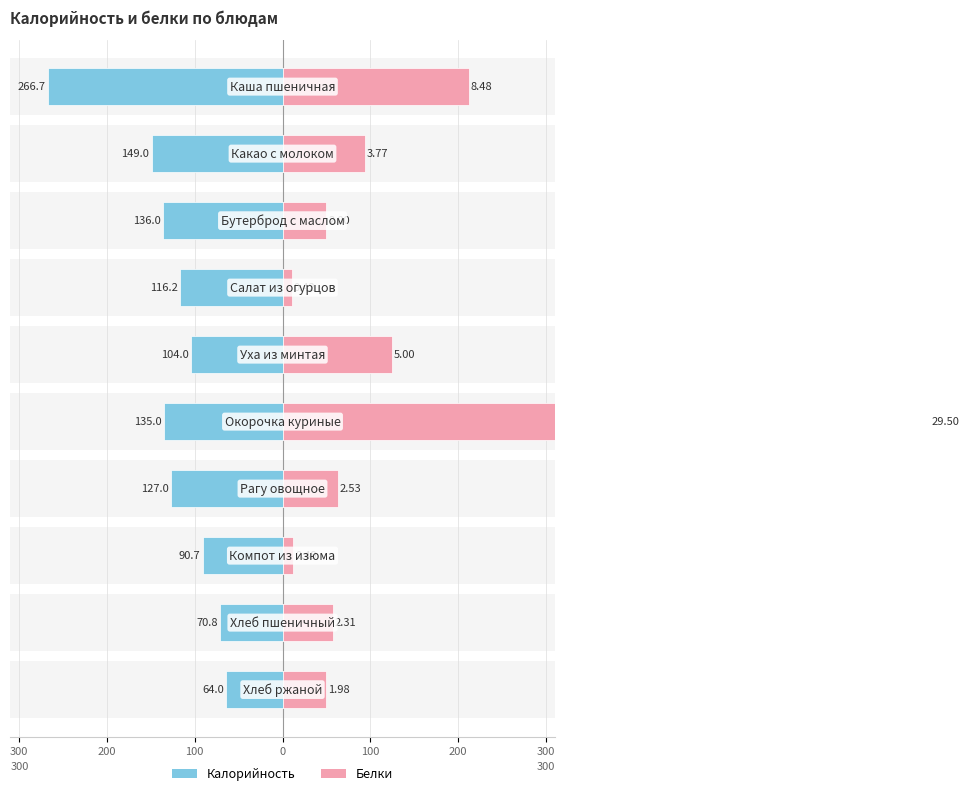

How many values in the Калорийность series exceed -116?

4